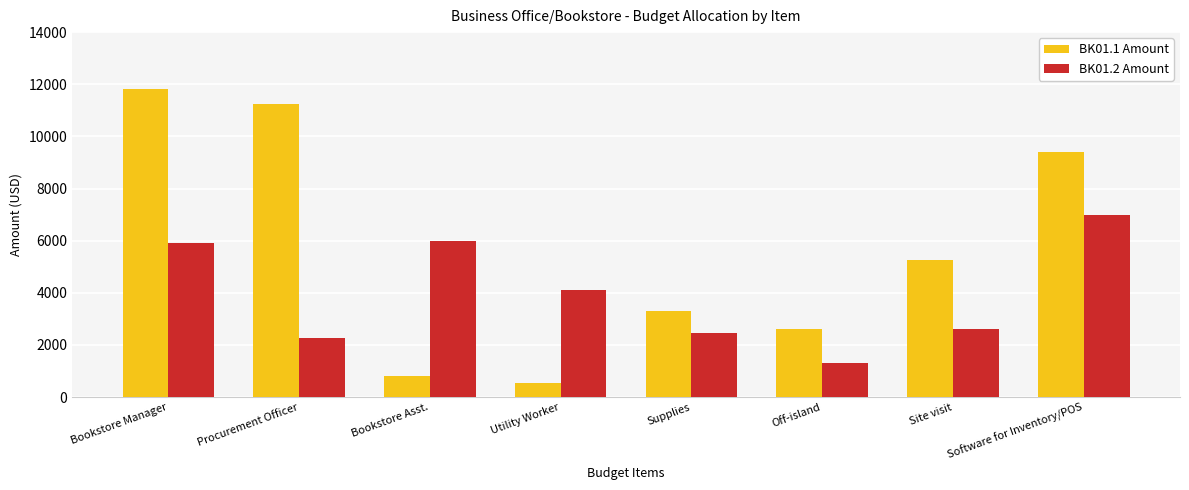

What position from the right is Off-island?

3